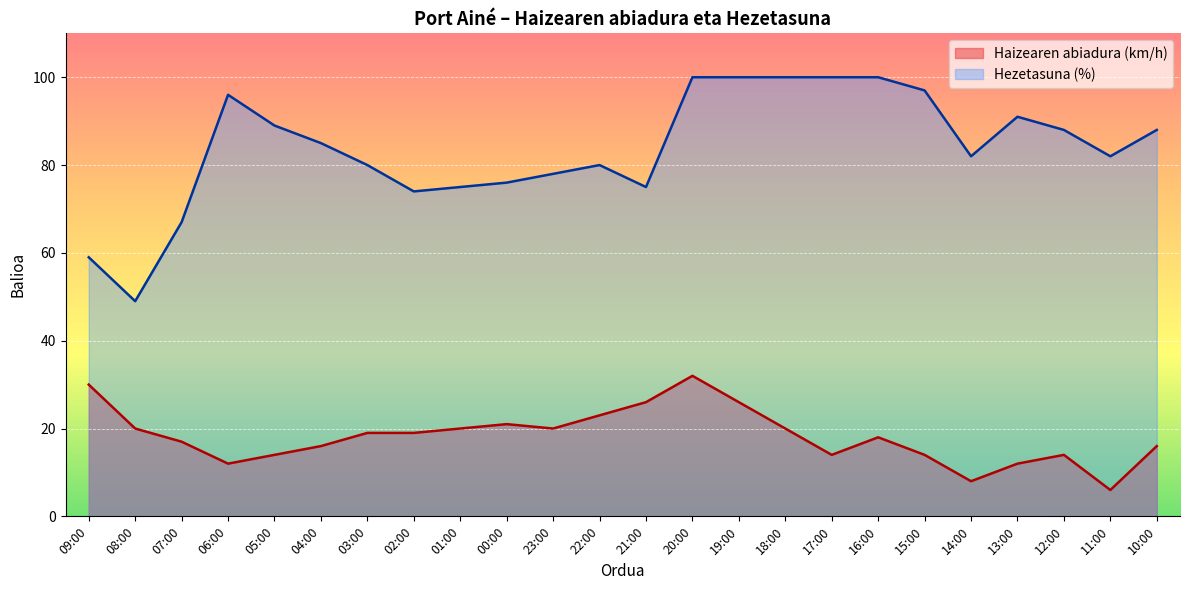

What is the difference between the highest and lowest values at 23:00?

58